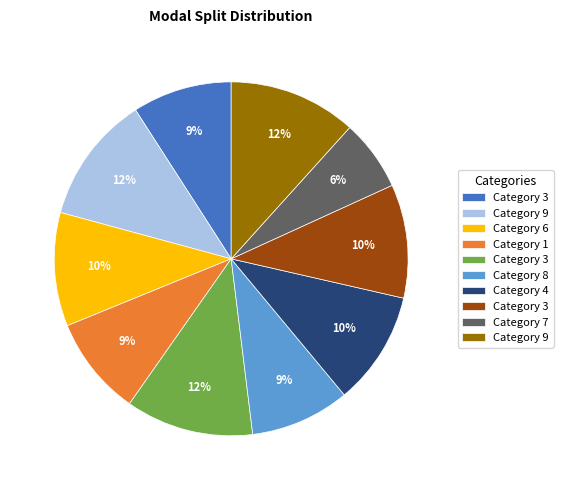

How many slices are in this pie chart?

10